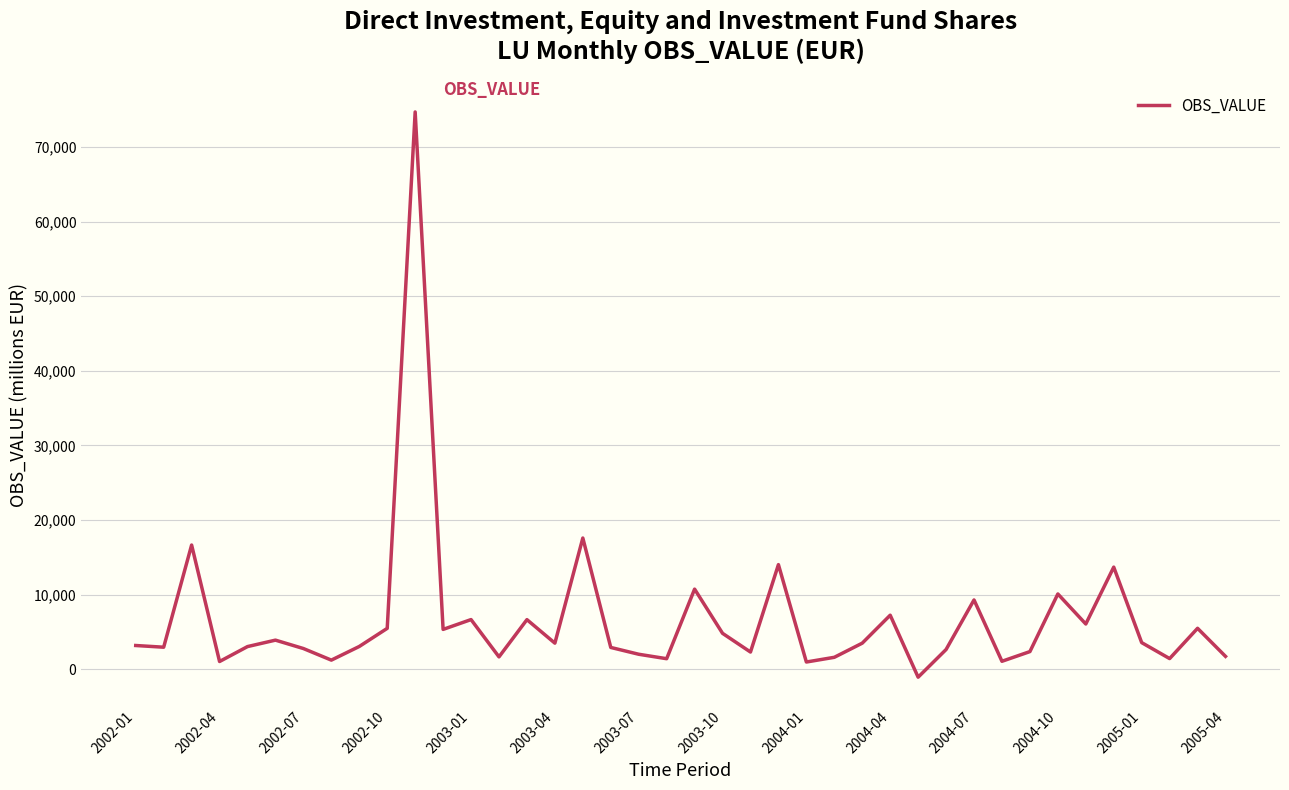

How many interior local peaks (higher than both neighbors) does the data have?

13